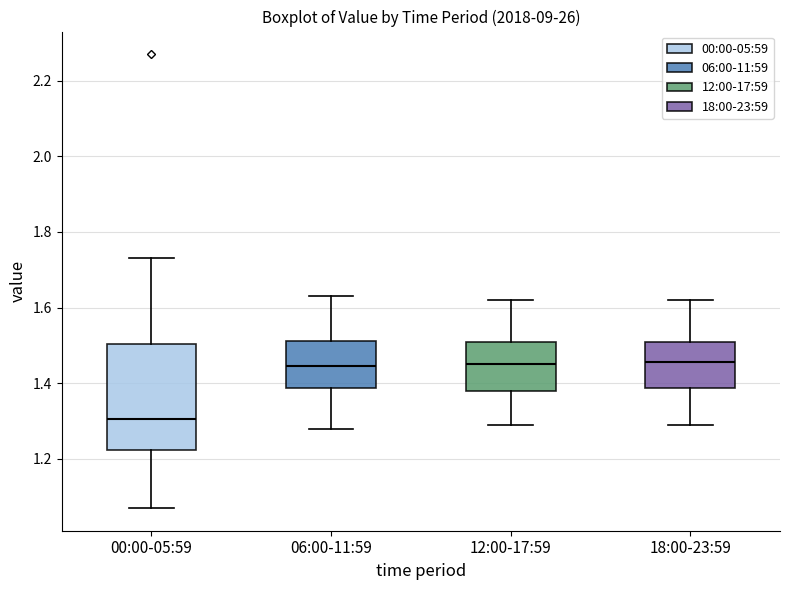

Comparing the boxes themselves (not the whiskers), which one is the tallest?

00:00-05:59